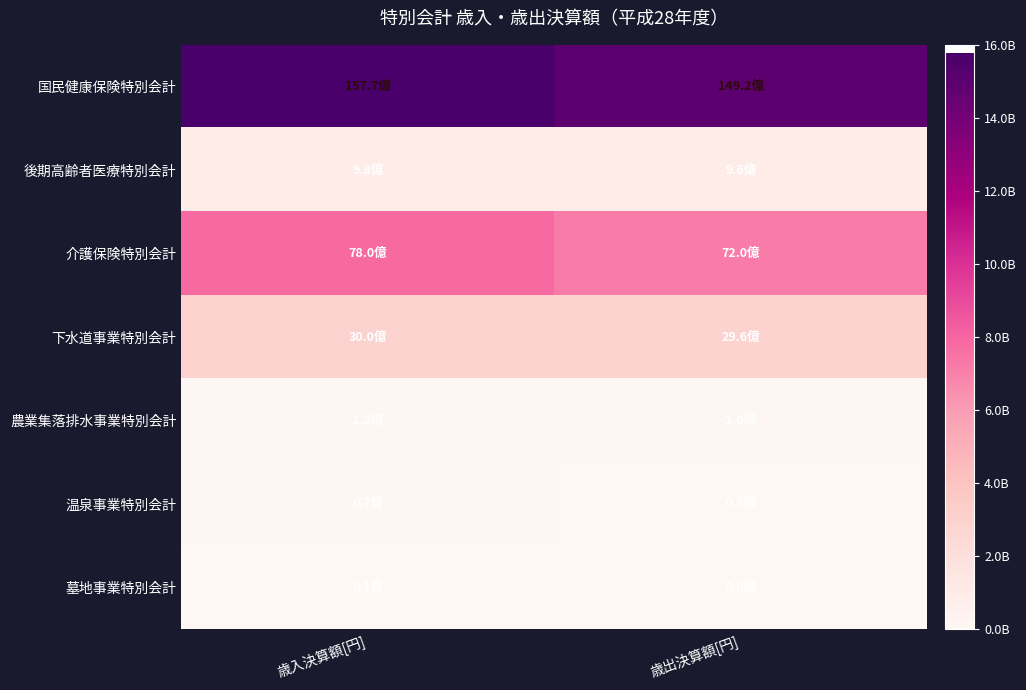

Which series has the largest range (max minus min)?

国民健康保険特別会計